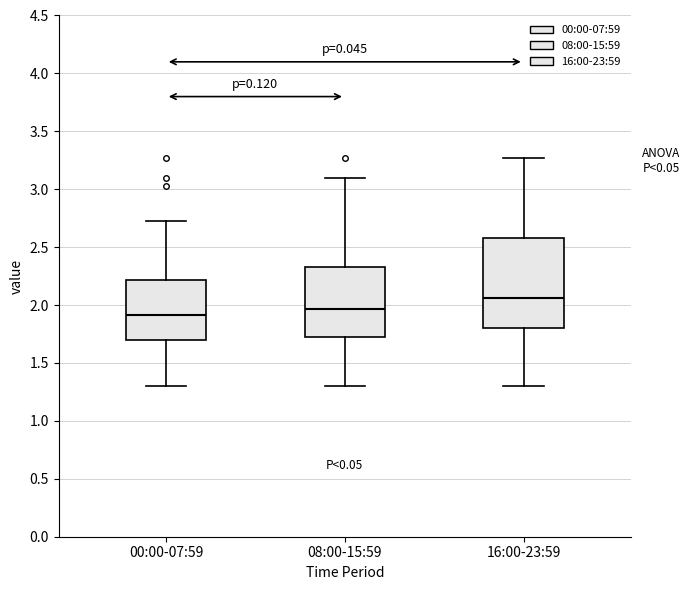

Where is the lower edge of the box for 16:00-23:59 on the y-axis? The values are not printed on the chart, so give them approximately, as read against the axis.

1.80